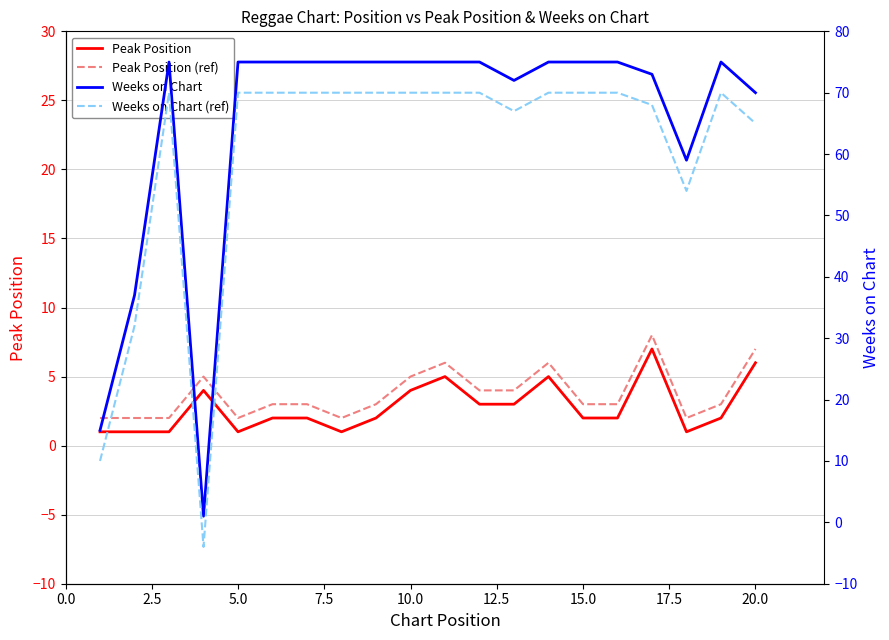

What are all the series names shown in the legend?

Peak Position, Peak Position (ref), Weeks on Chart, Weeks on Chart (ref)